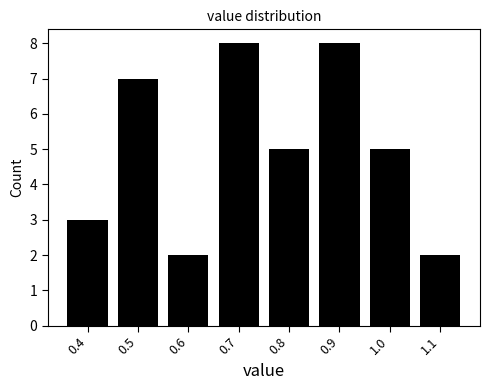

Reading left to right, transcribe this chart: for each bar, give the range it covers on the x-axis and its height. The values are not printed on the chart, so give them approximately, as read against the axis.

0.35 to 0.45: 3
0.45 to 0.55: 7
0.55 to 0.65: 2
0.65 to 0.75: 8
0.75 to 0.85: 5
0.85 to 0.95: 8
0.95 to 1.05: 5
1.05 to 1.15: 2